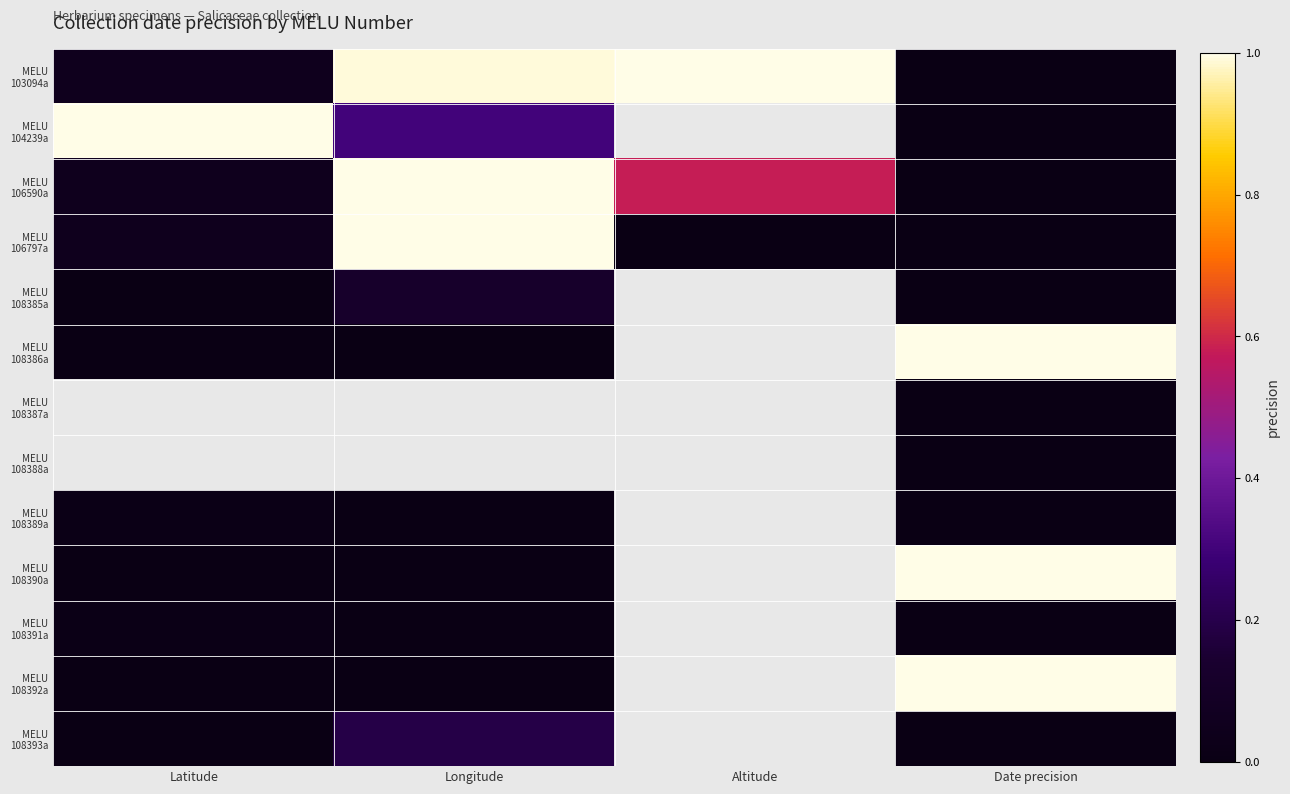

What is the greatest value displayed?

1.0